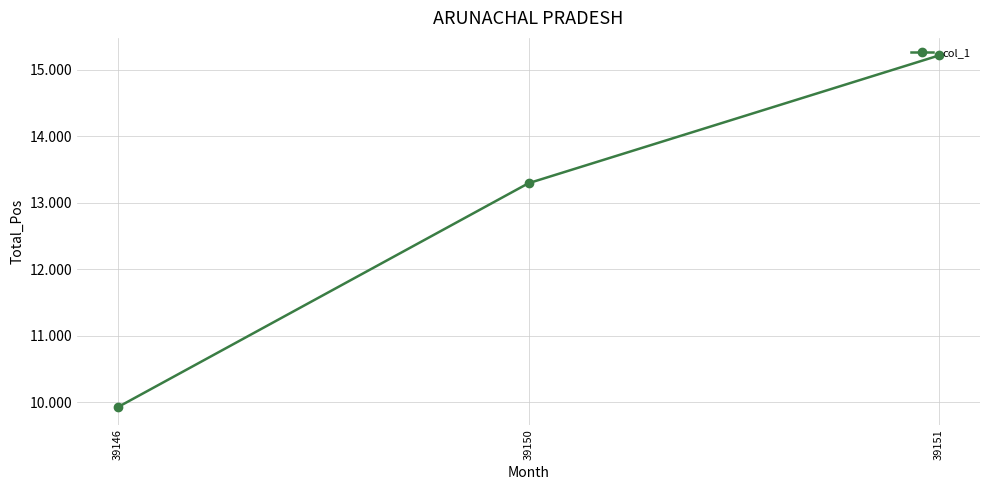

What is the smallest value displayed?

9.9